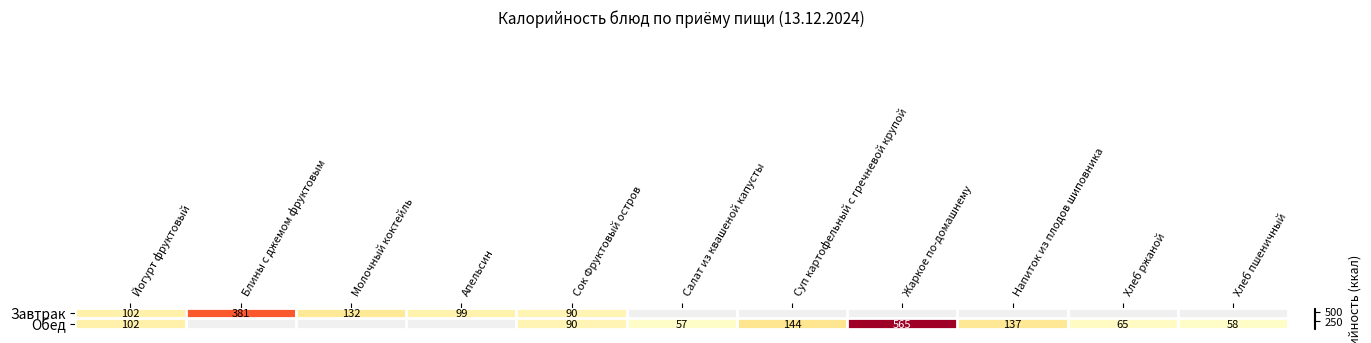

Is it true that Завтрак equals 99 at Апельсин?

True